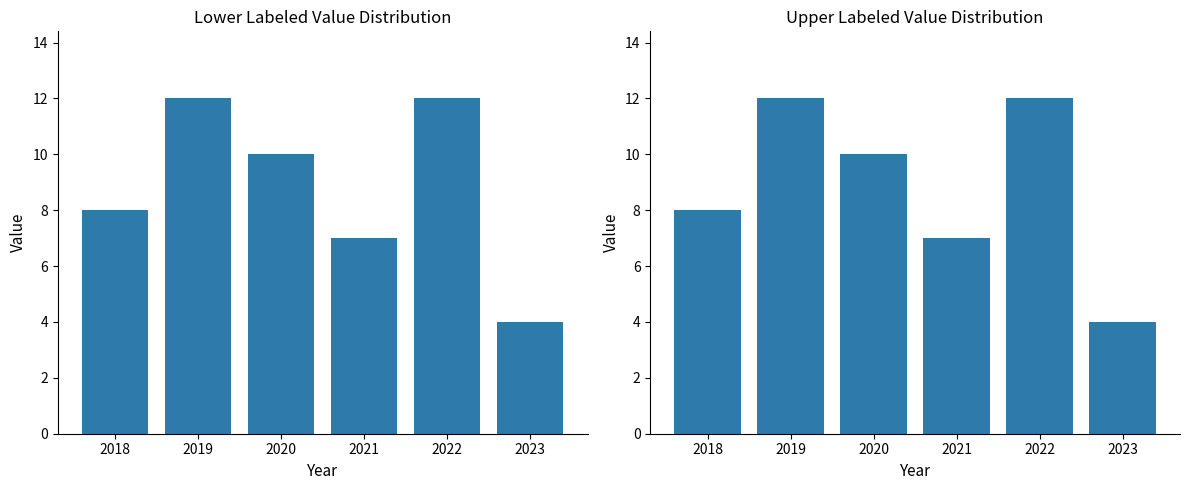

Where does the data first go above 10?

2019